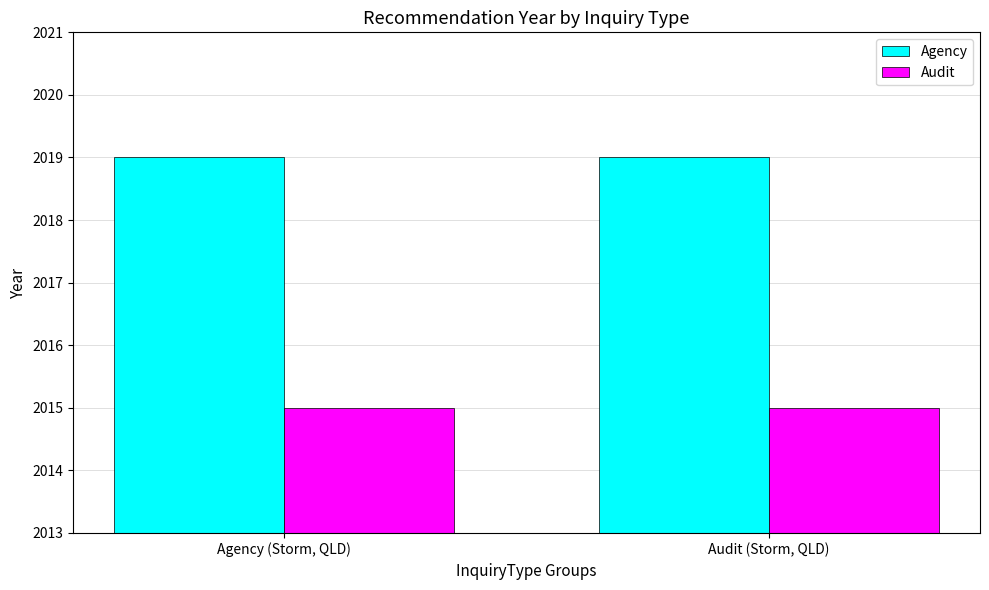

True or false: Audit has a value of 2015 at Audit (Storm, QLD).

True